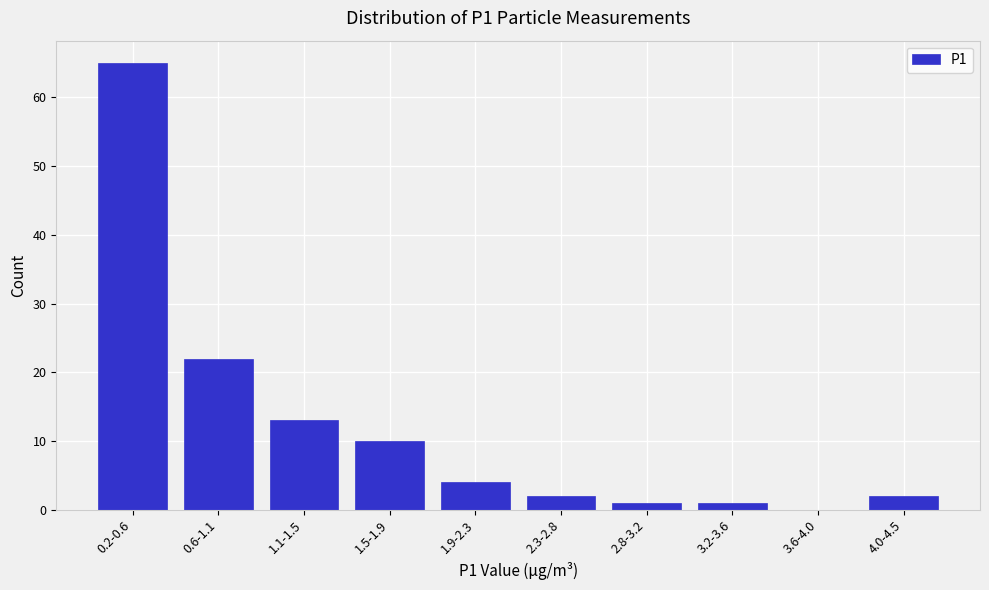

Reading left to right, extract all data points from this chart.

0.2-0.6=65	0.6-1.1=22	1.1-1.5=13	1.5-1.9=10	1.9-2.3=4	2.3-2.8=2	2.8-3.2=1	3.2-3.6=1	3.6-4.0=0	4.0-4.5=2